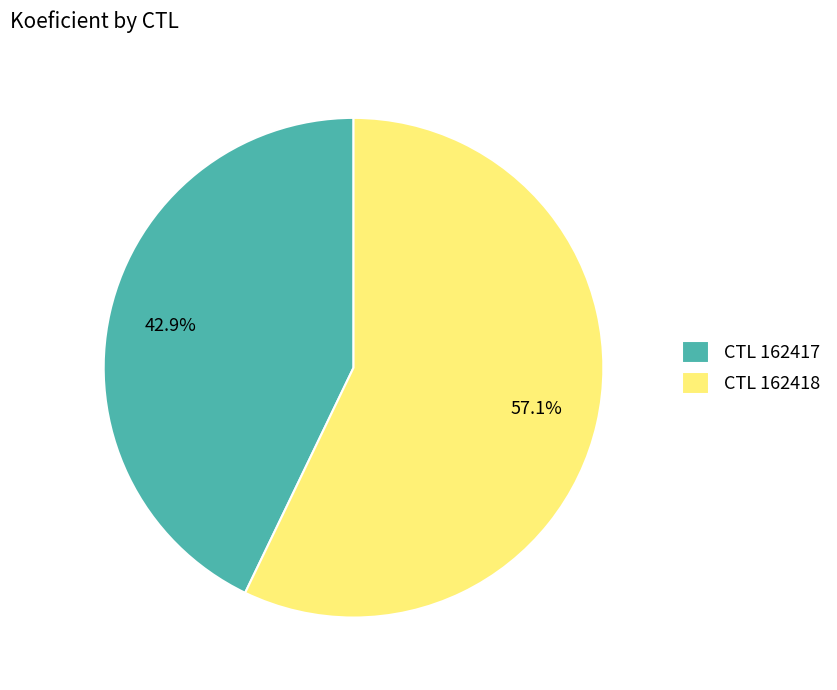

How many segments does this pie chart have?

2